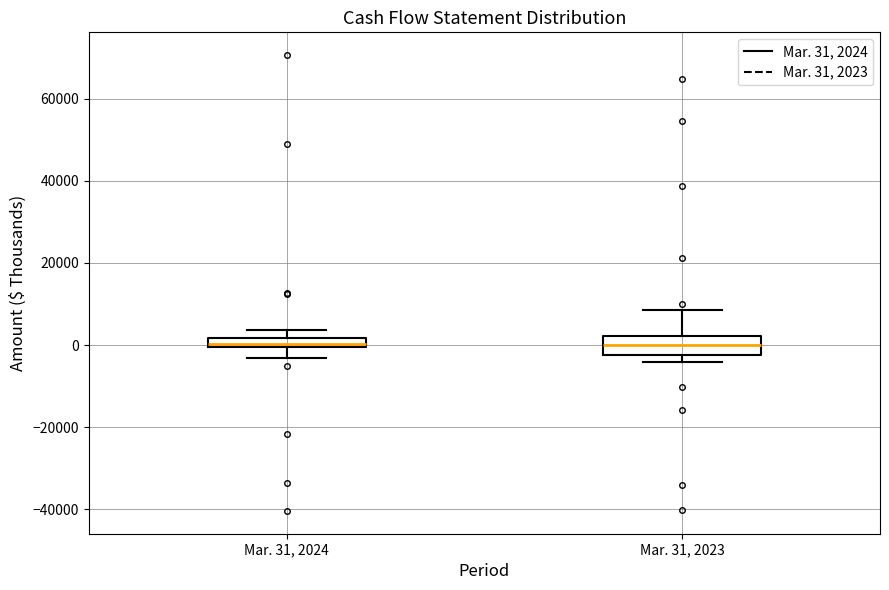

Where is the upper edge of the box for Mar. 31, 2024 on the y-axis? The values are not printed on the chart, so give them approximately, as read against the axis.

2000